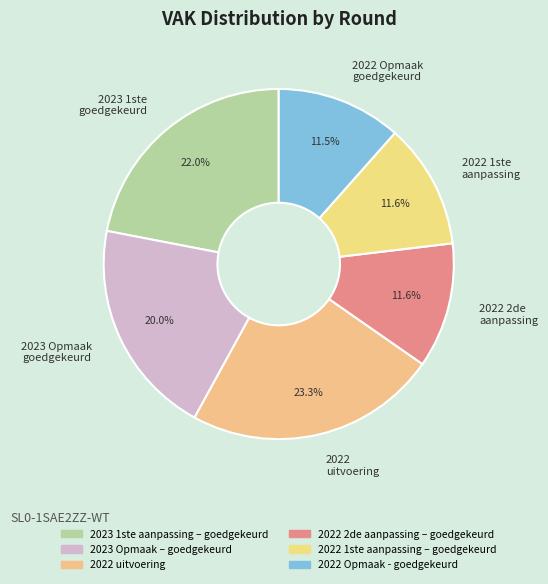

Which slice is the largest?

2022 uitvoering